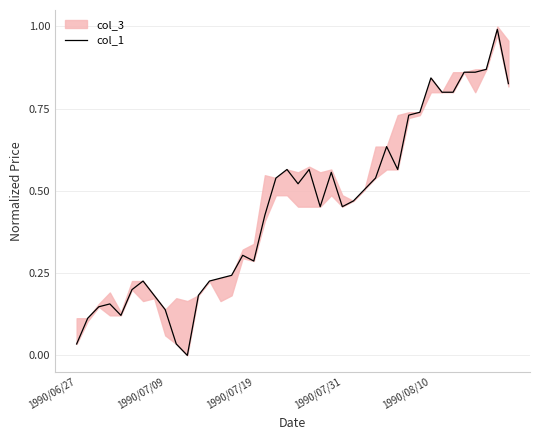

What is the maximum value for col_1?

1.0